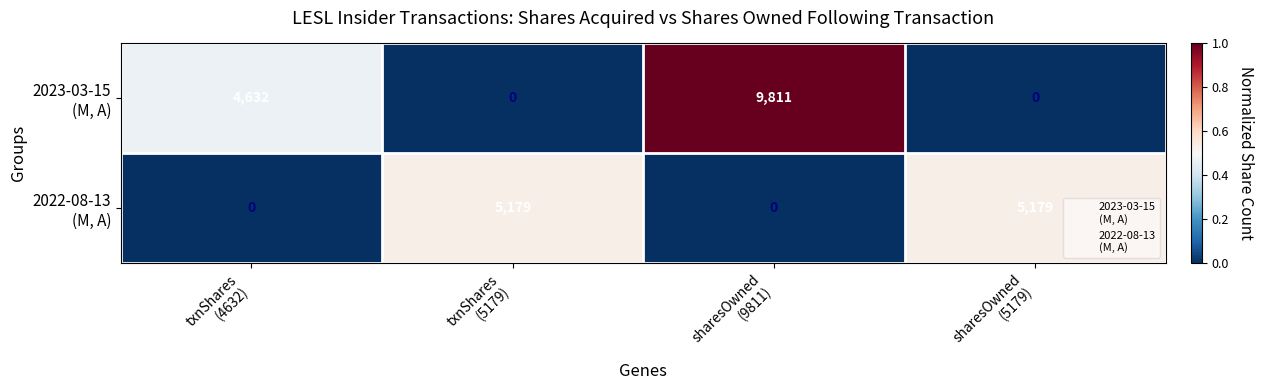

At how many categories does at least one series exceed 917?

4